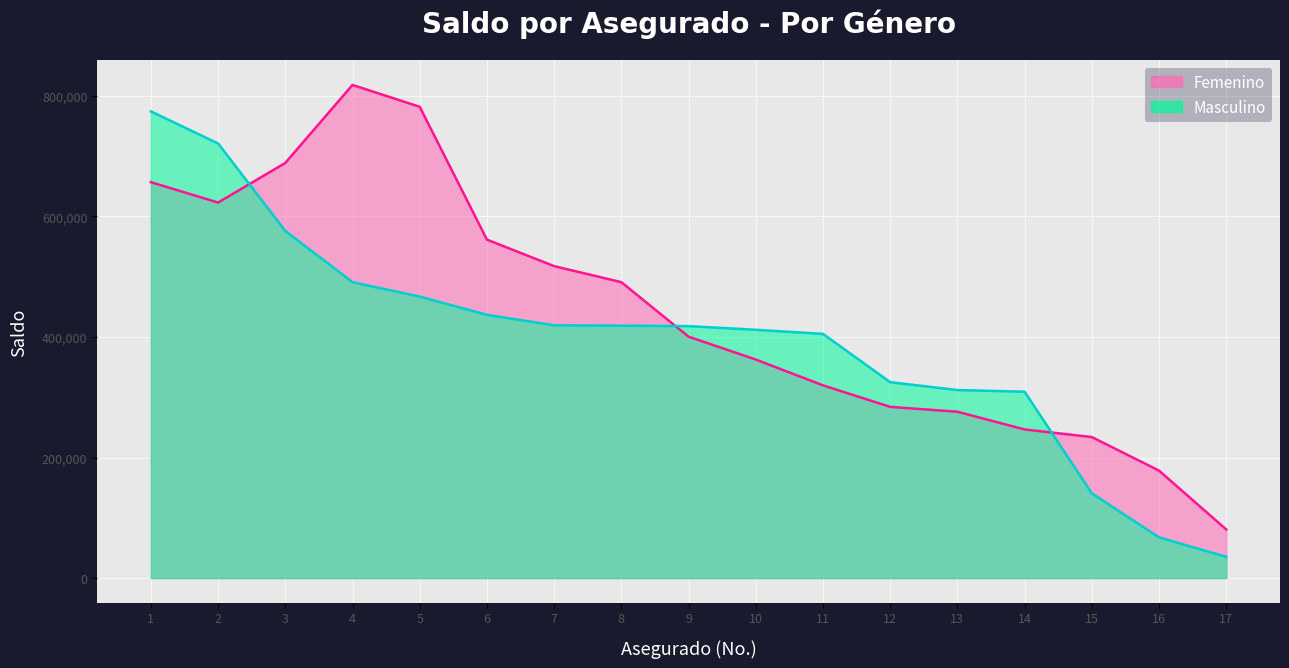

Count the number of data series in this chart.

2